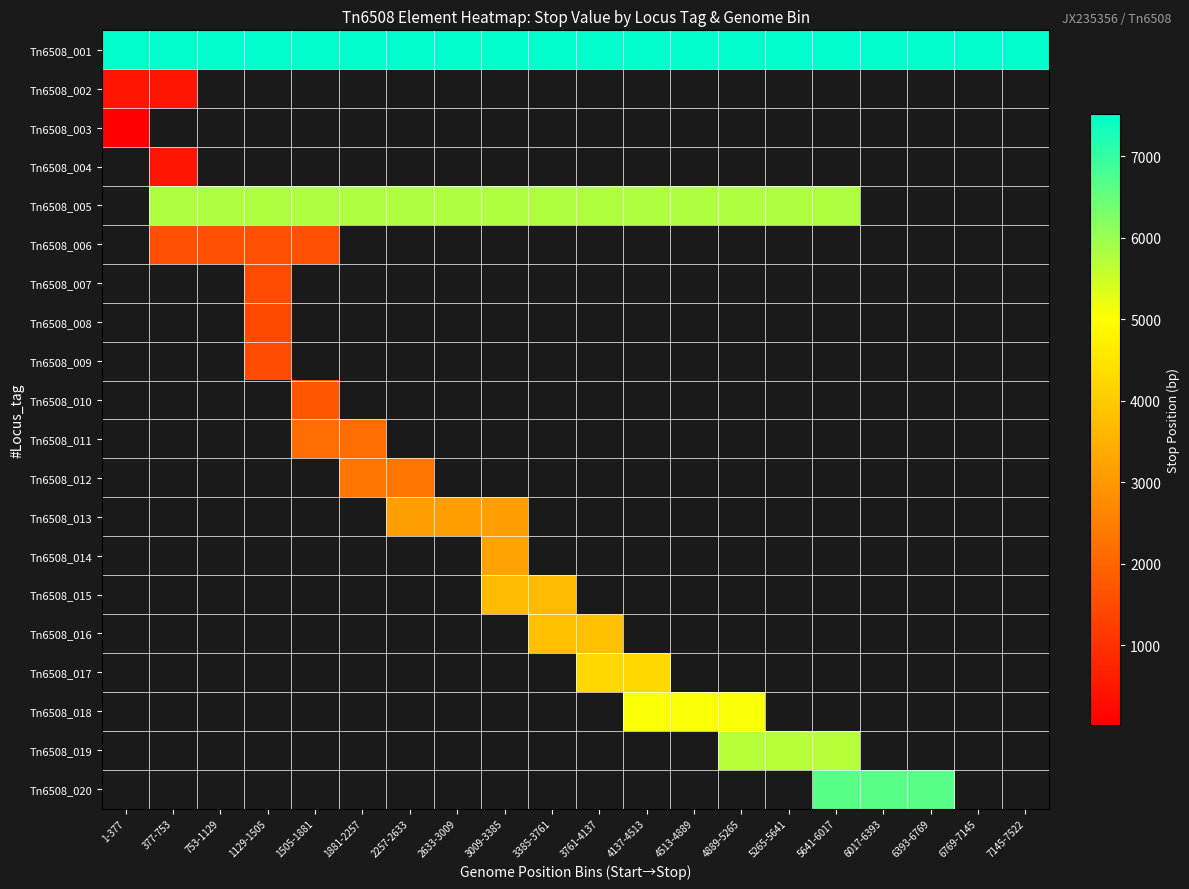

How many positive values does the Tn6508_003 series have?

1